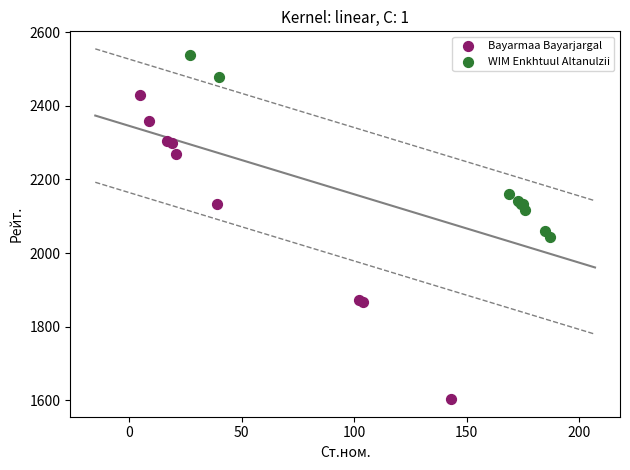

Which series reaches the minimum Y coordinate?

Bayarmaa Bayarjargal